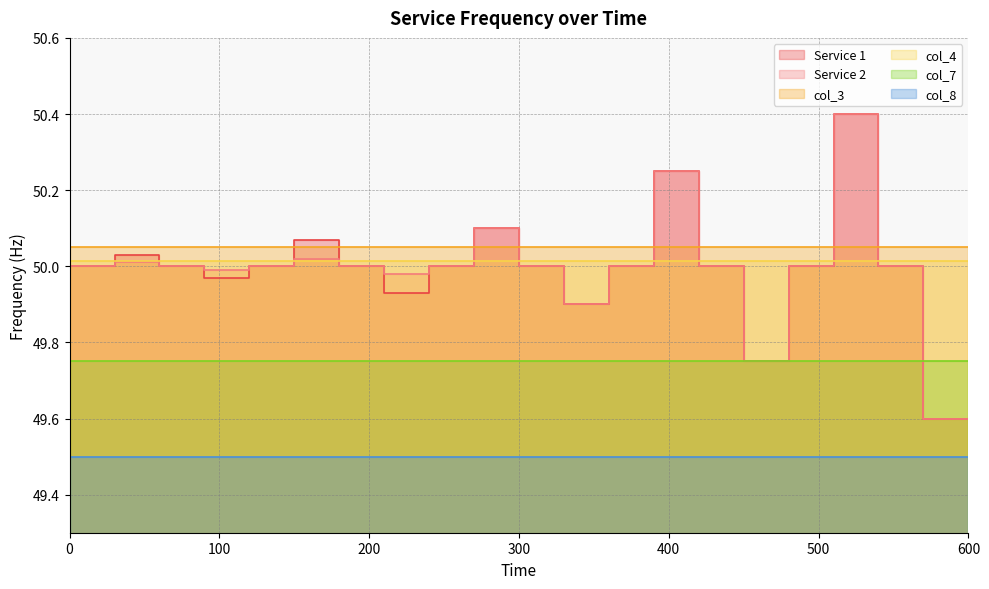

The value of col_3 at 180 is 50.0. True or false?

True